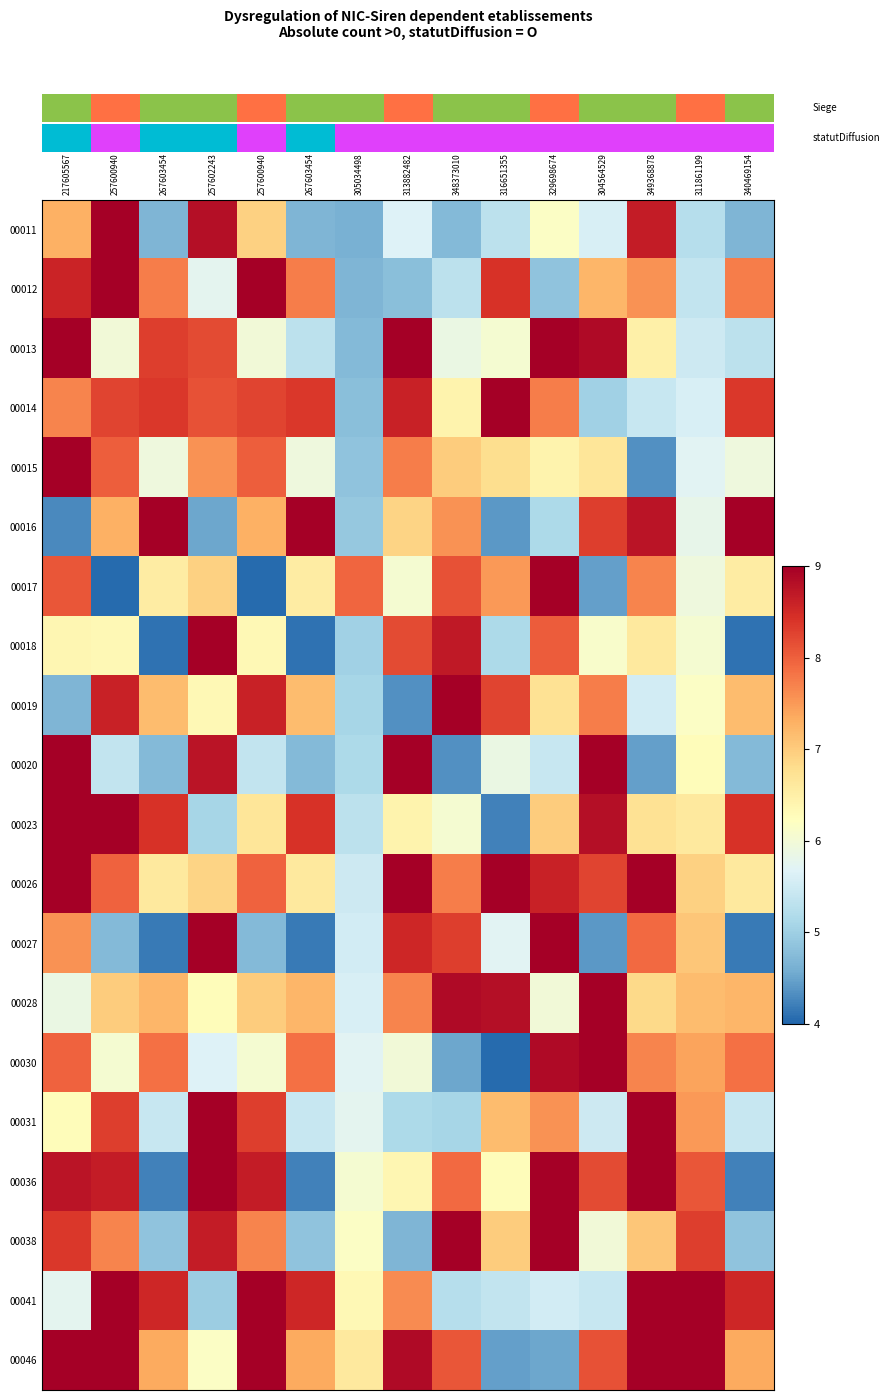

Between 217605567 and 304564529, which series saw the biggest shift?

row_5